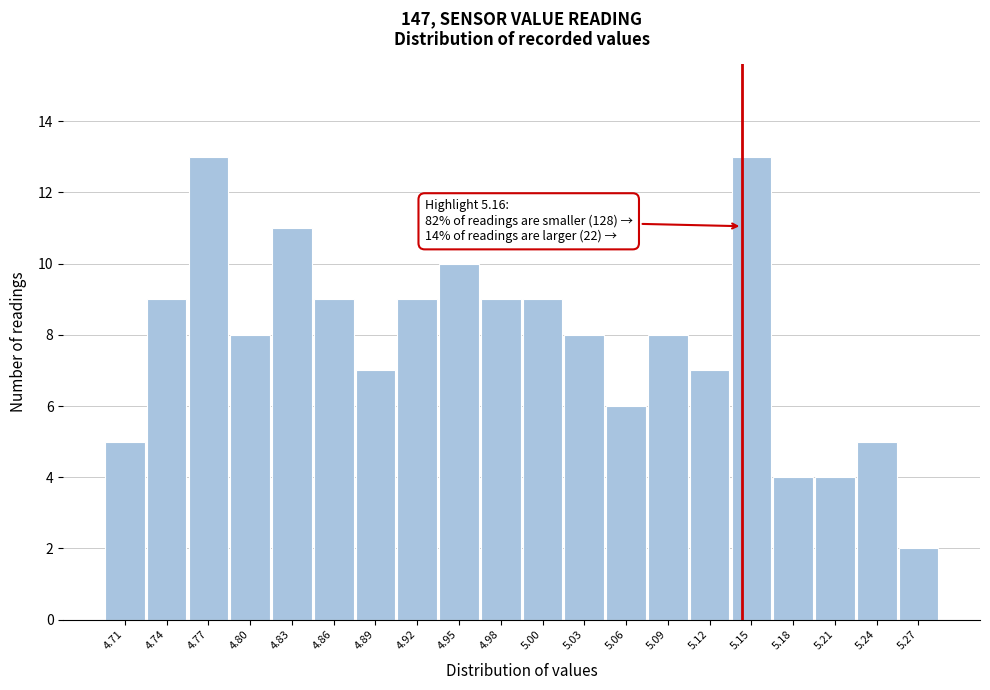

Reading left to right, list all the values displayed in this chart.

5	9	13	8	11	9	7	9	10	9	9	8	6	8	7	13	4	4	5	2